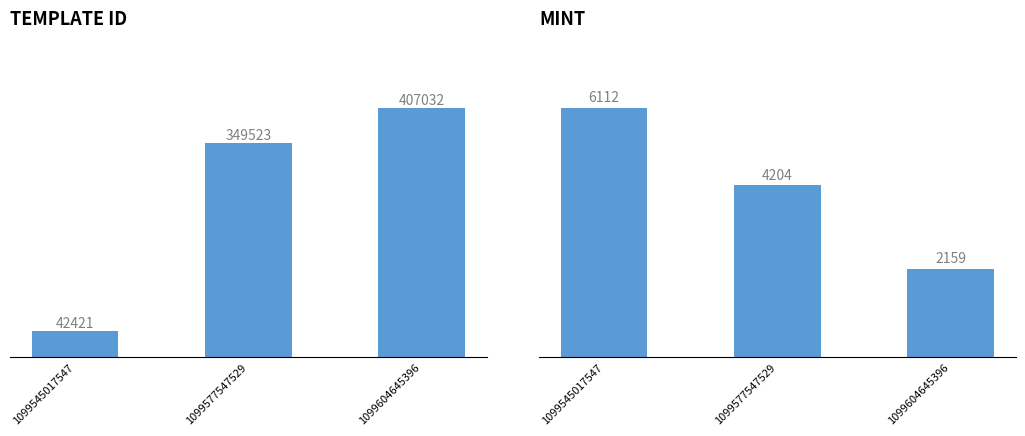

List the series in order of their overall mean, lowest first.

mint, template_id